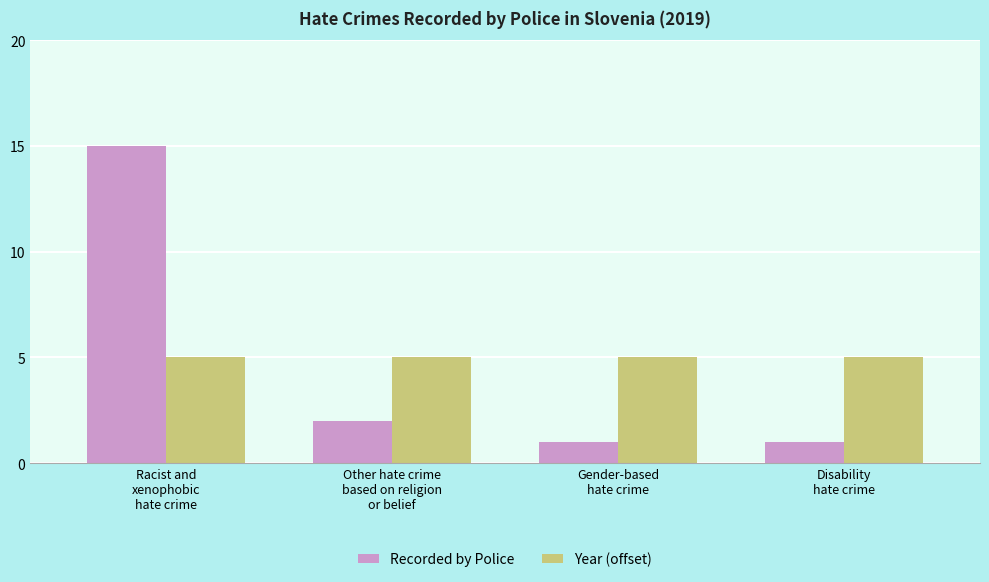

Is the value of Recorded by Police at Other hate crime
based on religion
or belief greater than the value of Year (offset) at Other hate crime
based on religion
or belief?

No